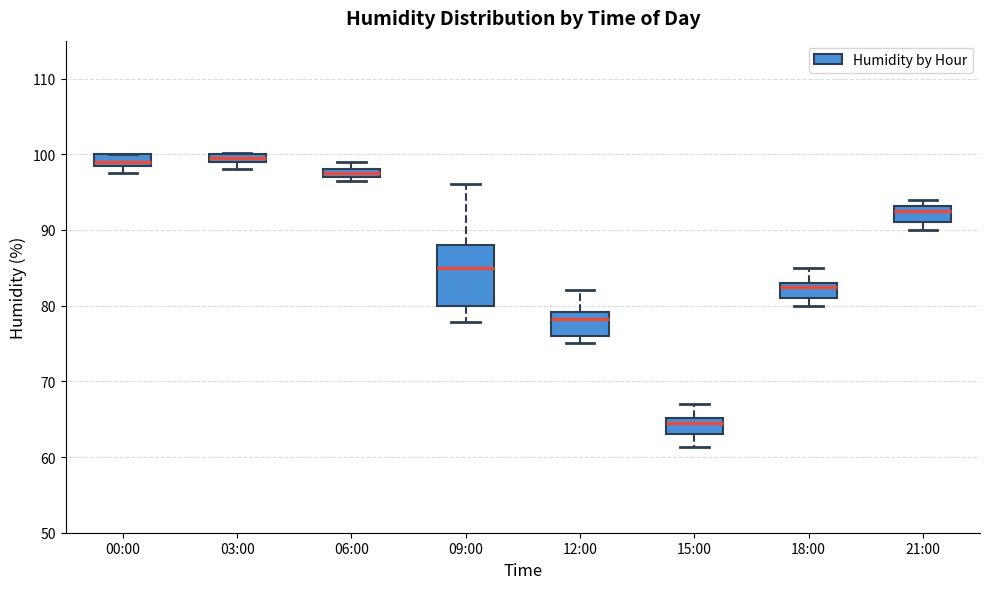

Where does the lower whisker of the box for 15:00 end on the y-axis? The values are not printed on the chart, so give them approximately, as read against the axis.

61